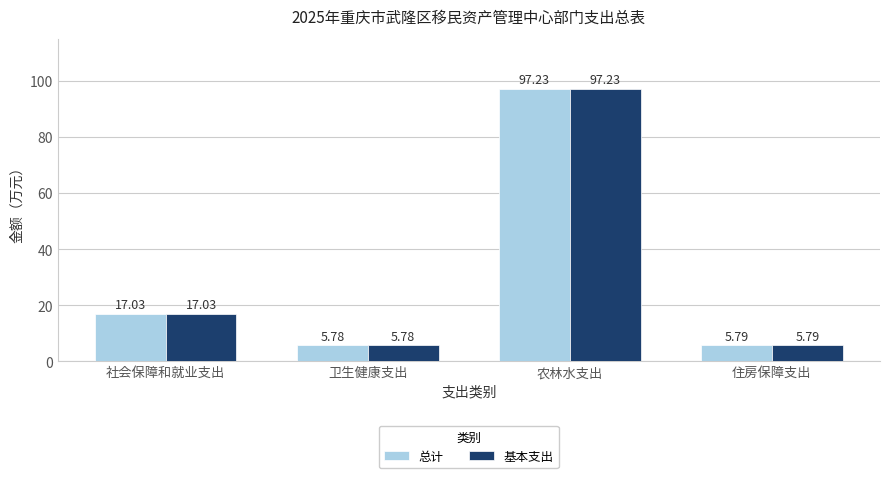

Reading left to right, what are all the values shown in this chart?

总计: 社会保障和就业支出=17.0	卫生健康支出=5.8	农林水支出=97.2	住房保障支出=5.8
基本支出: 社会保障和就业支出=17.0	卫生健康支出=5.8	农林水支出=97.2	住房保障支出=5.8